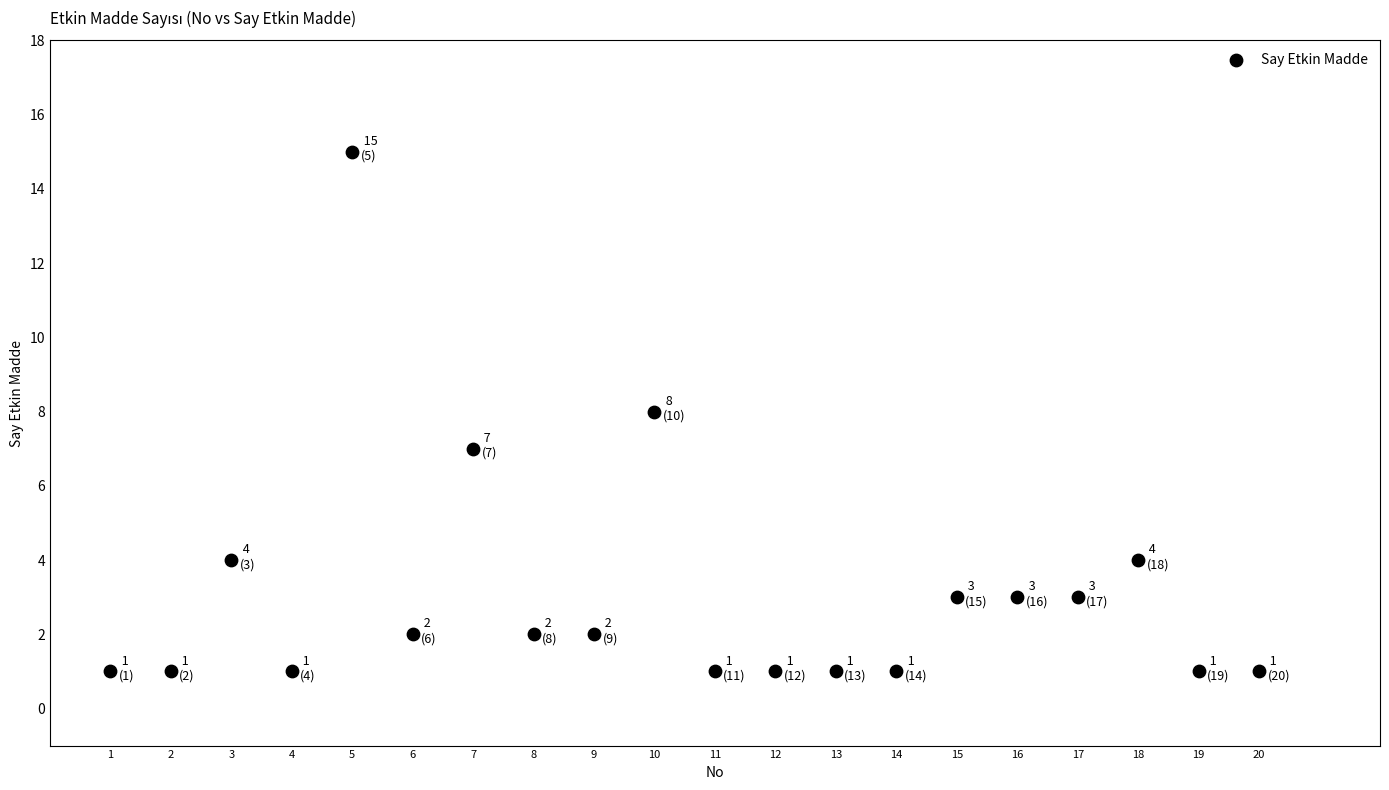

What is the range of X values (max minus min)?

19